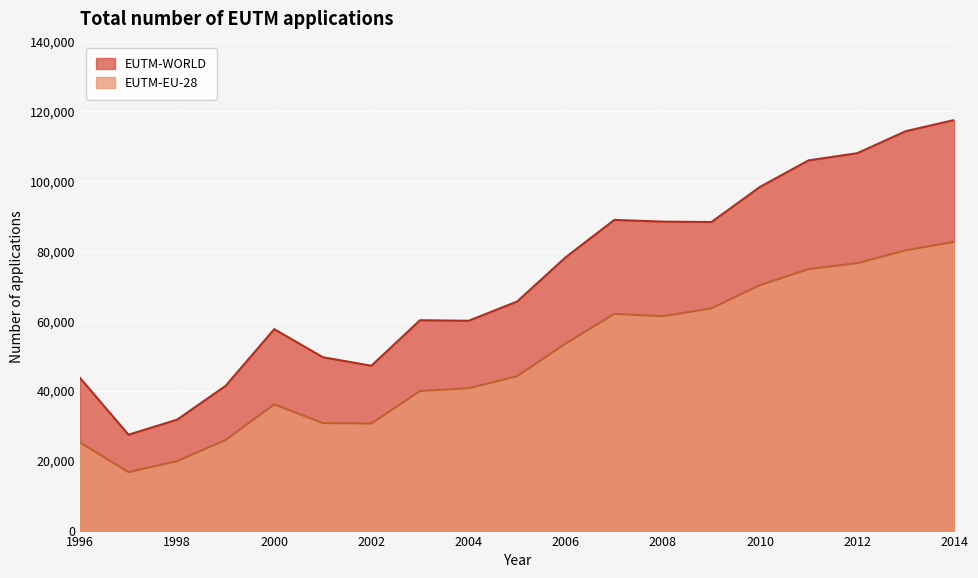

What is the difference between the second highest and minimum values in the EUTM-WORLD series?

86854